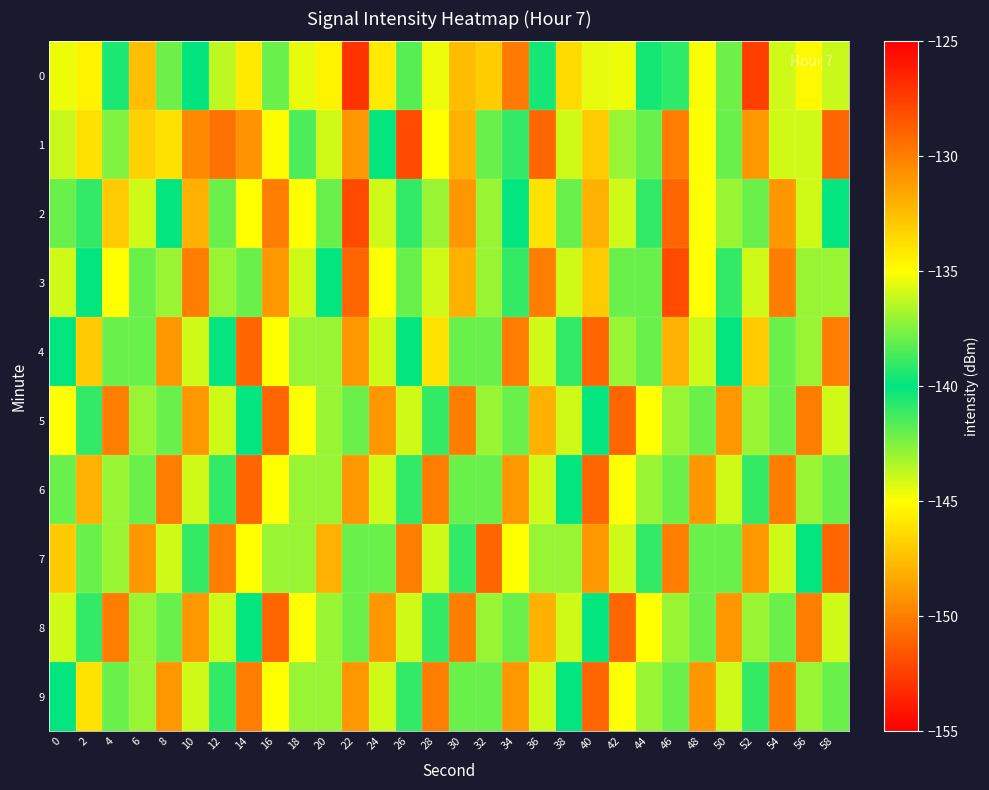

Count the number of data series in this chart.

10